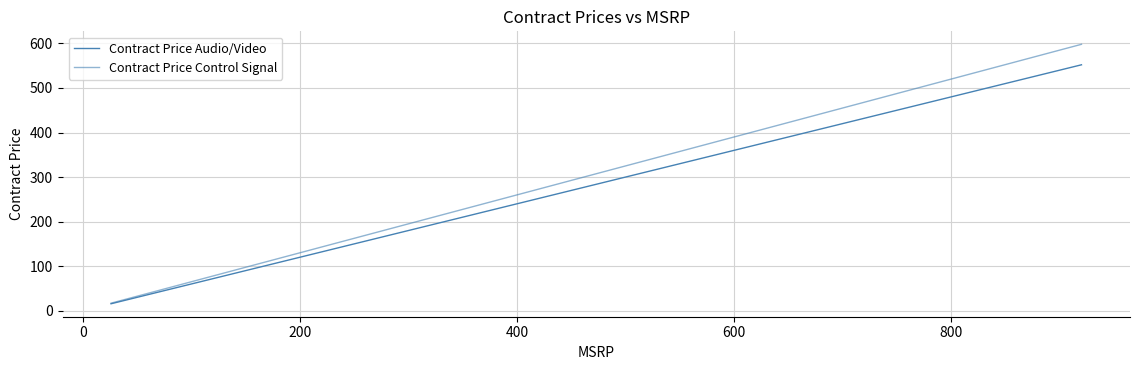

How many values in the Contract Price Control Signal series are below 37?

13